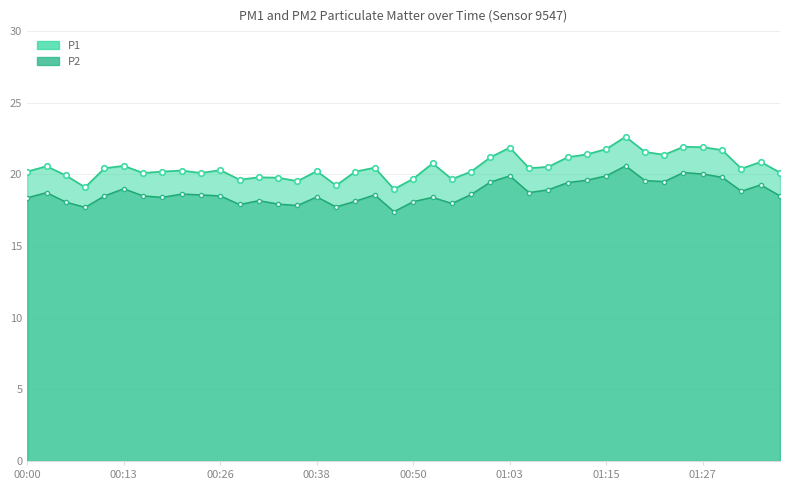

Between 00:53 and 01:35, which series saw the biggest shift?

P2